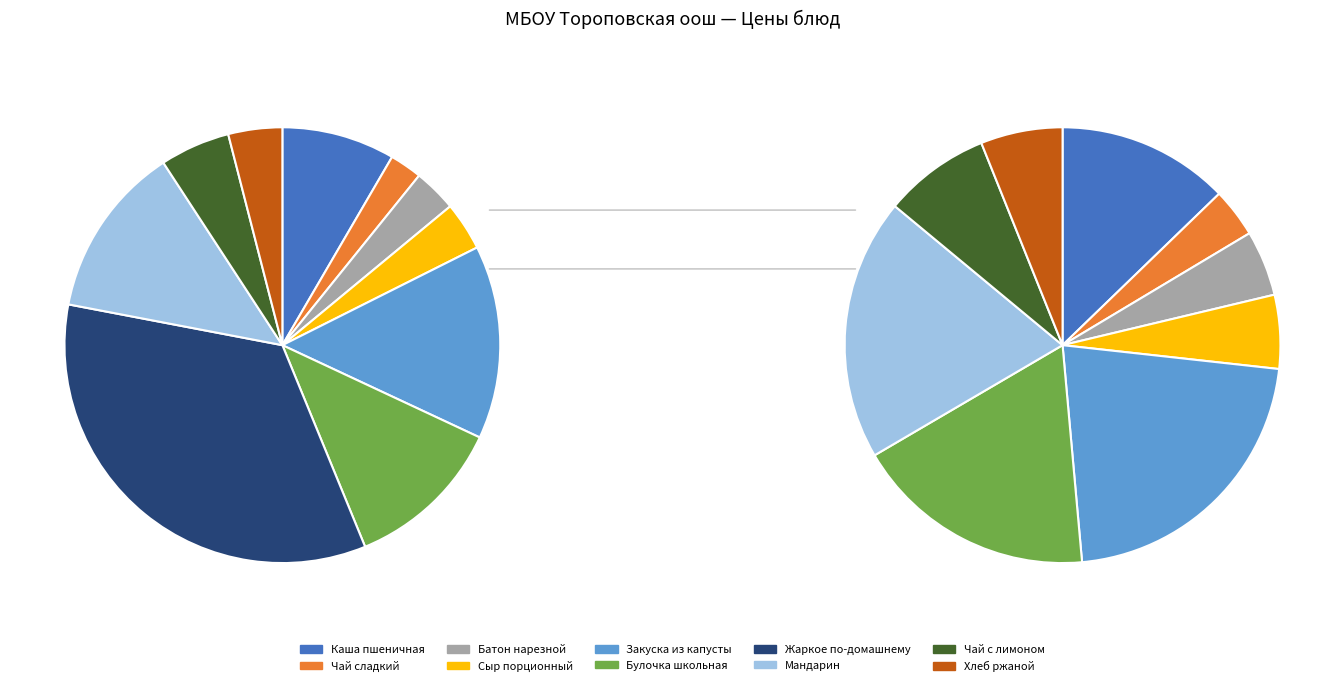

Which slice is the smallest?

Чай сладкий